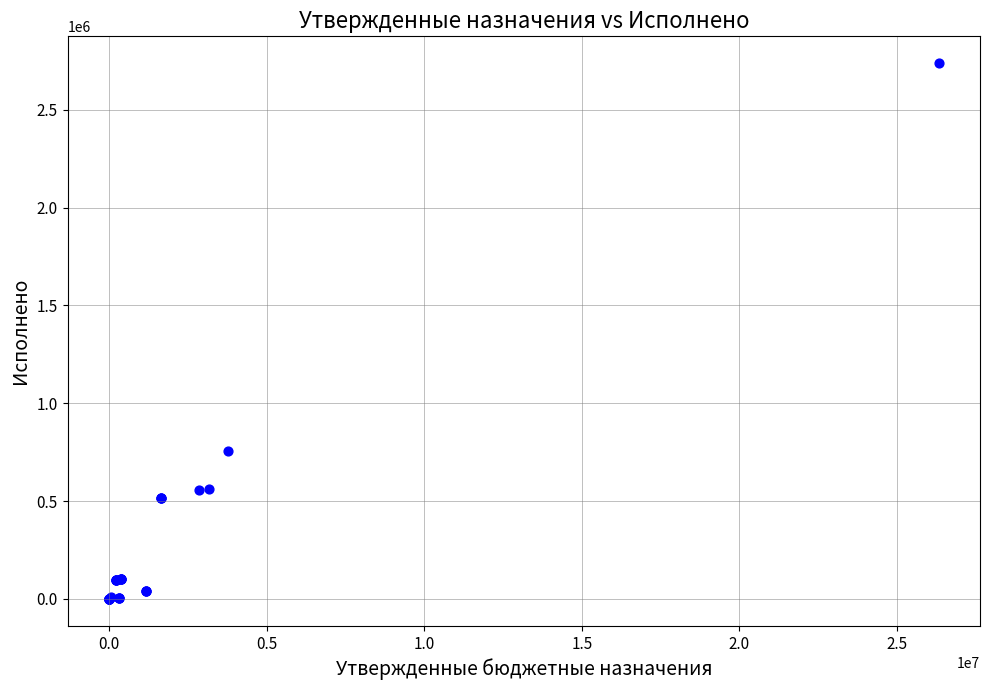

What Y value in the scatter plot is closest to 1368498?

757900.3